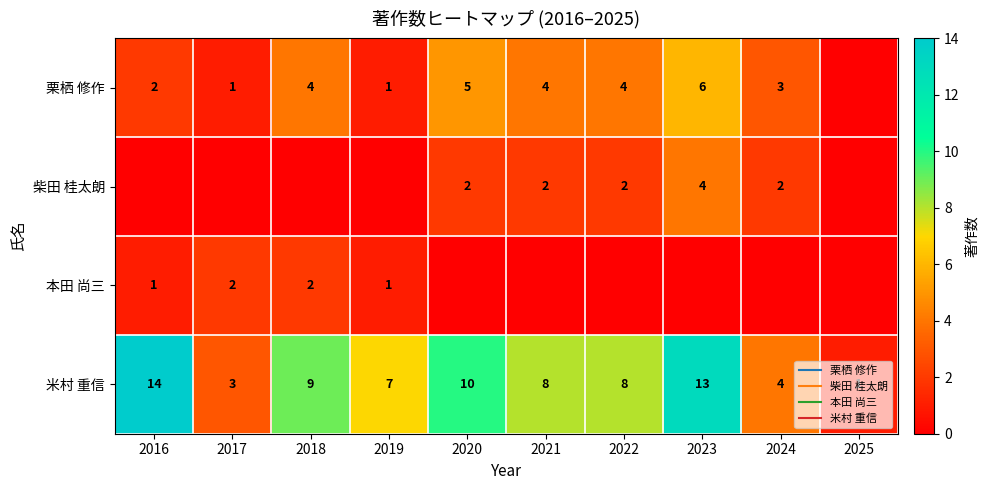

Where does the 米村 重信 series first go above 8?

2016